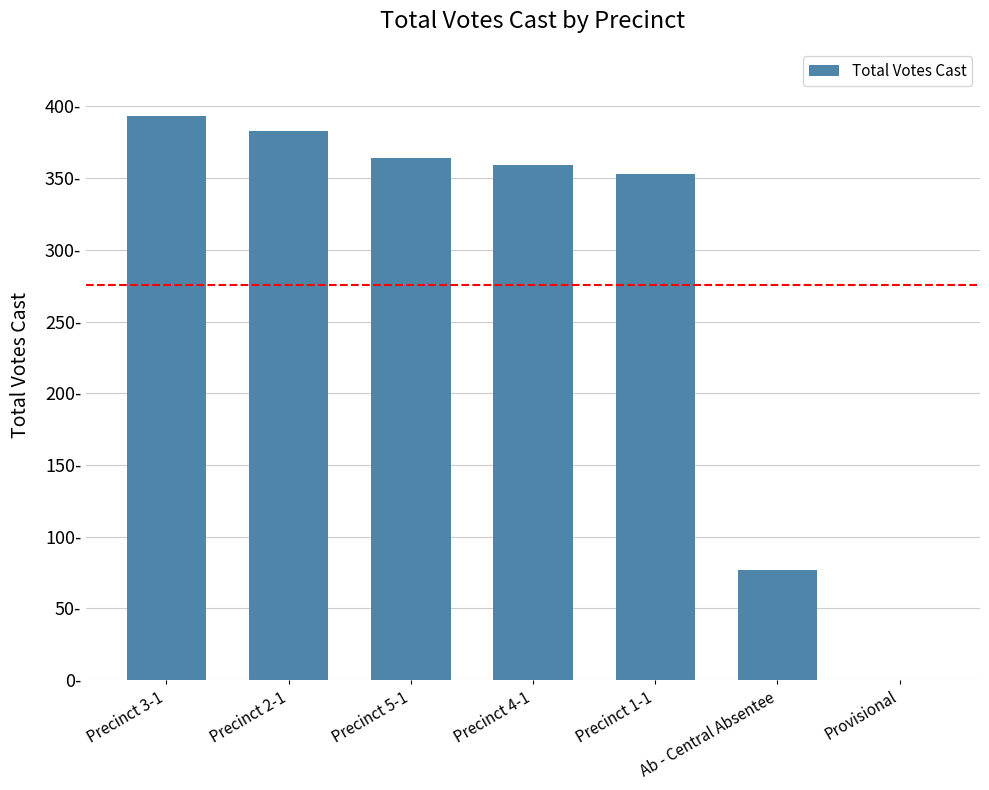

How many positive values are there?

6